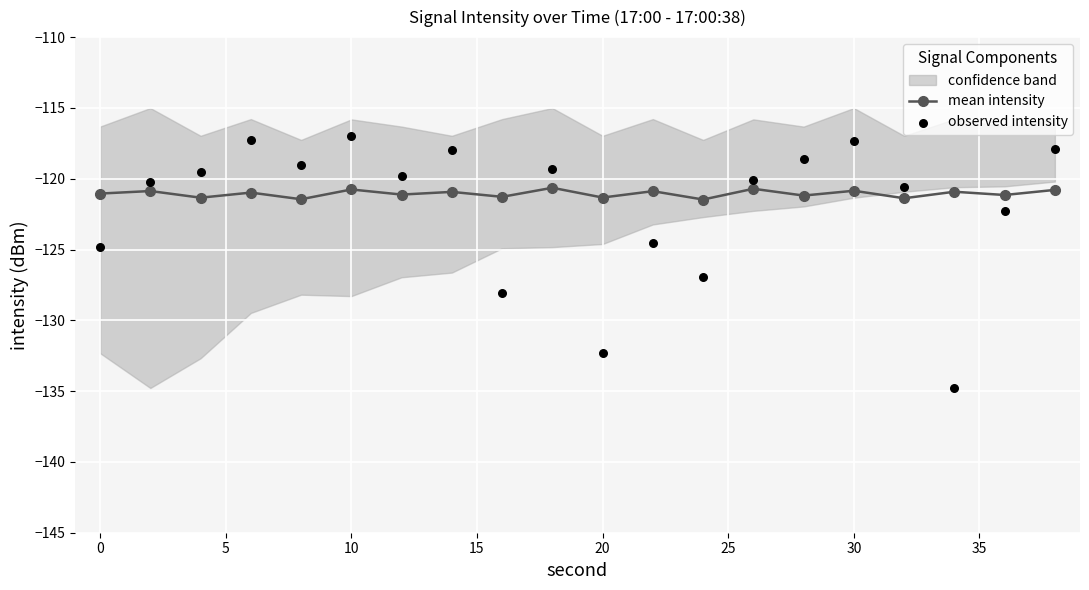

Is it true that mean intensity equals -121.3 at 20?

True